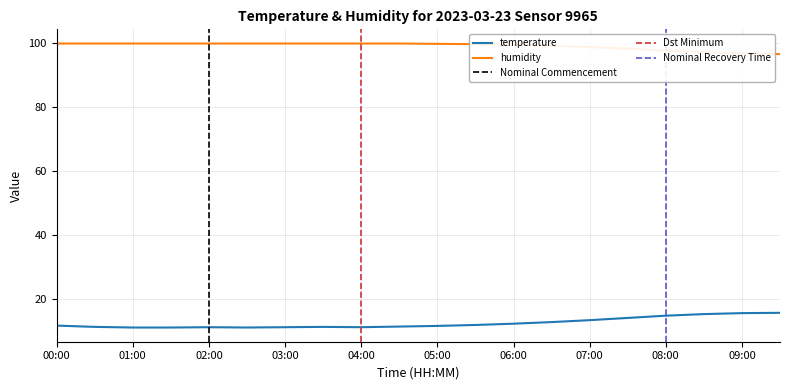

At 03:30, list the series in order from smallest to largest.

temperature, humidity